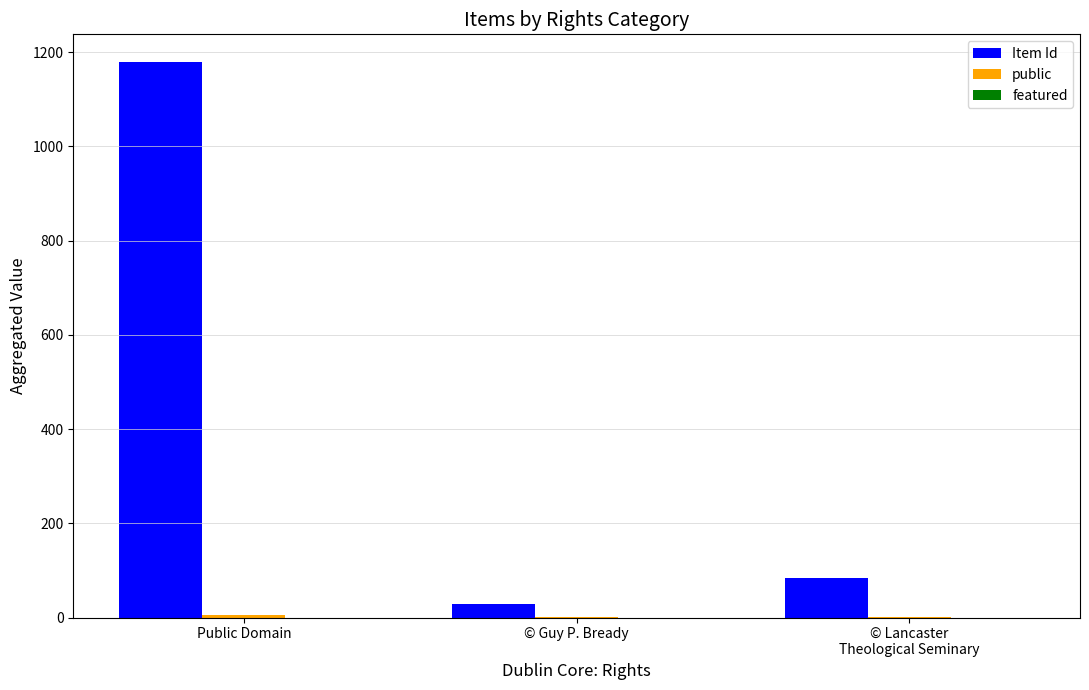

The Item Id series shows 1986 at Public Domain. True or false?

False